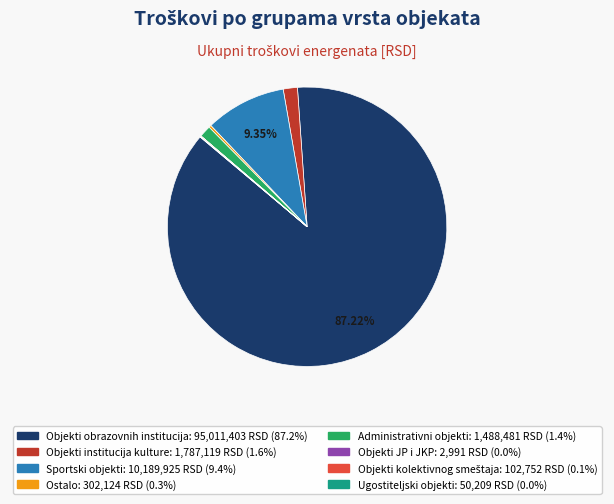

Is there a majority slice in this chart?

Yes